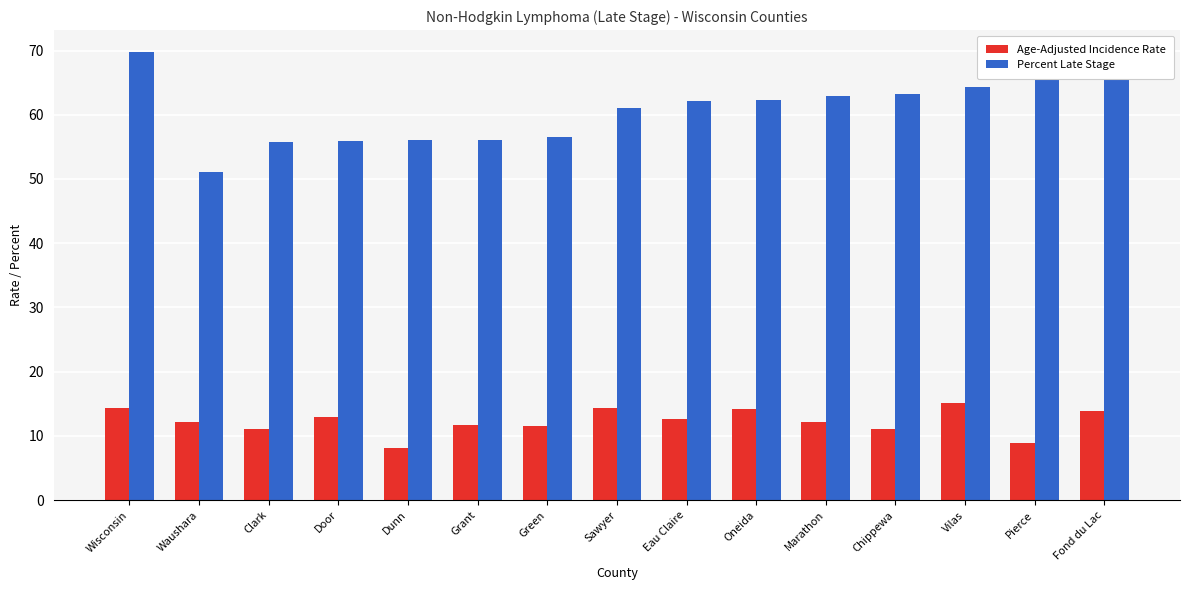

What is the approximate value of Percent Late Stage at Marathon?

62.9